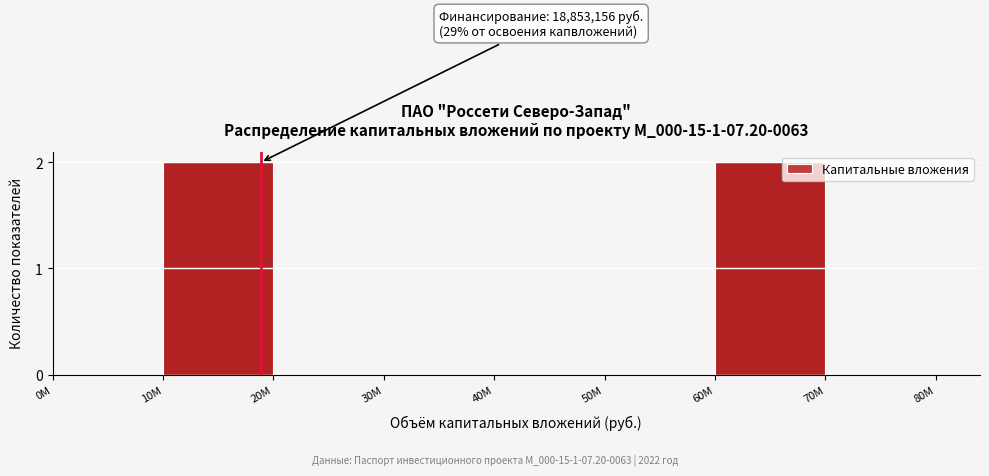

Reading left to right, what are all the values shown in this chart?

0М=0	10М=2	20М=0	30М=0	40М=0	50М=0	60М=2	70М=0